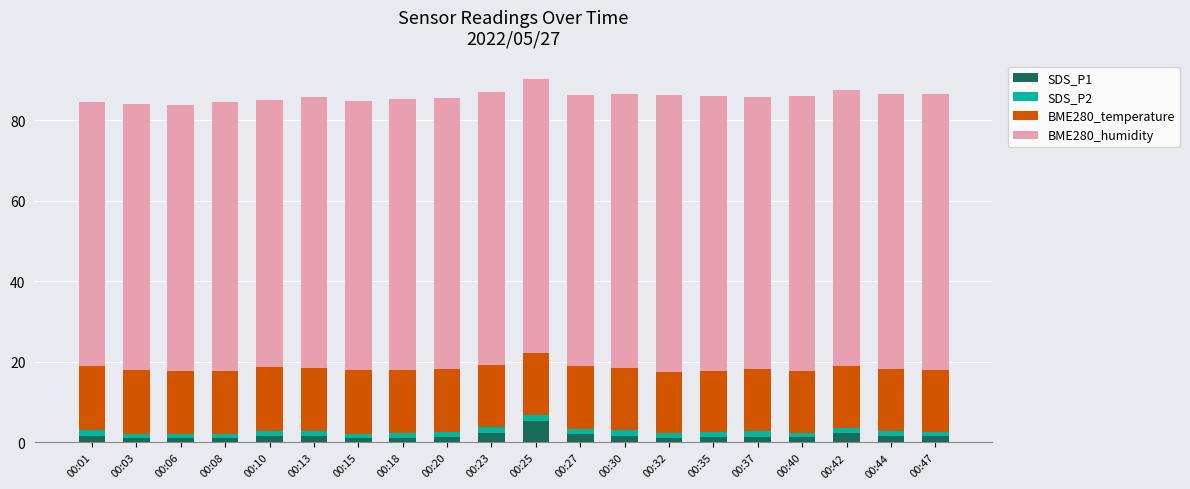

At which label does SDS_P1 reach its peak?

00:25